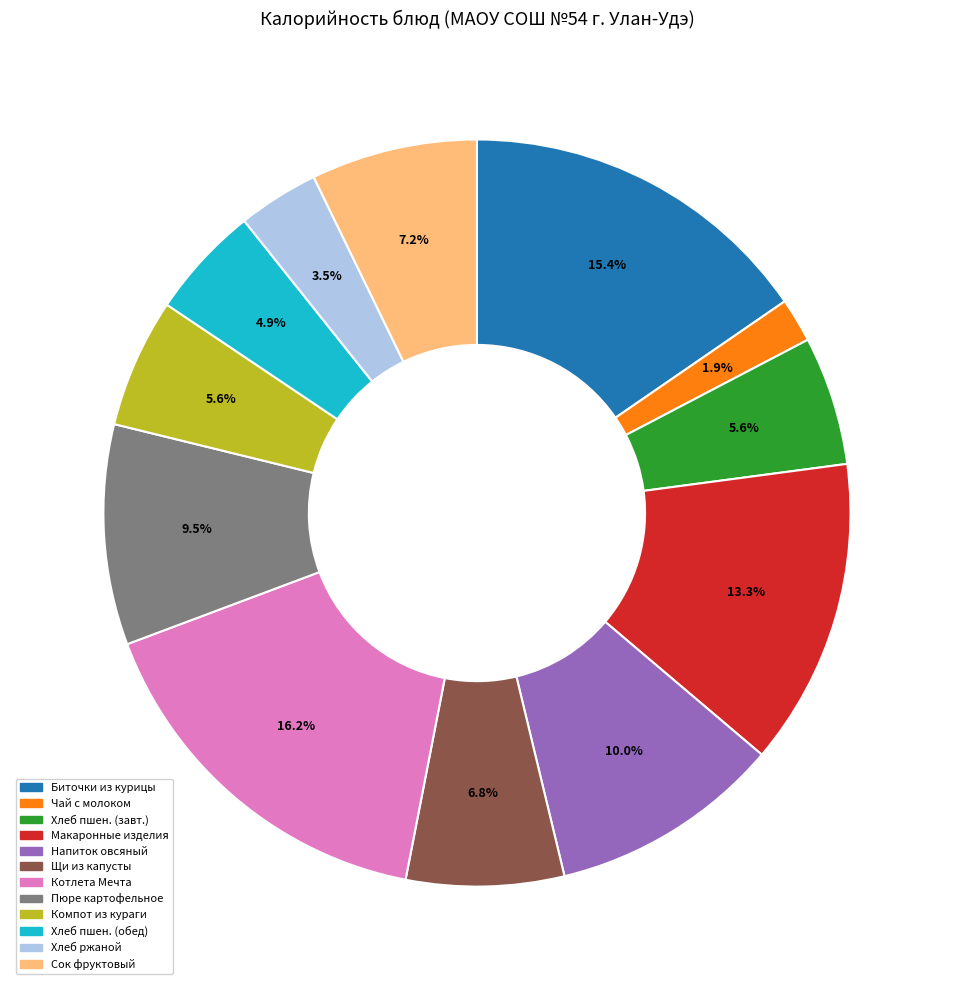

What is the largest slice in the pie chart?

Котлета Мечта